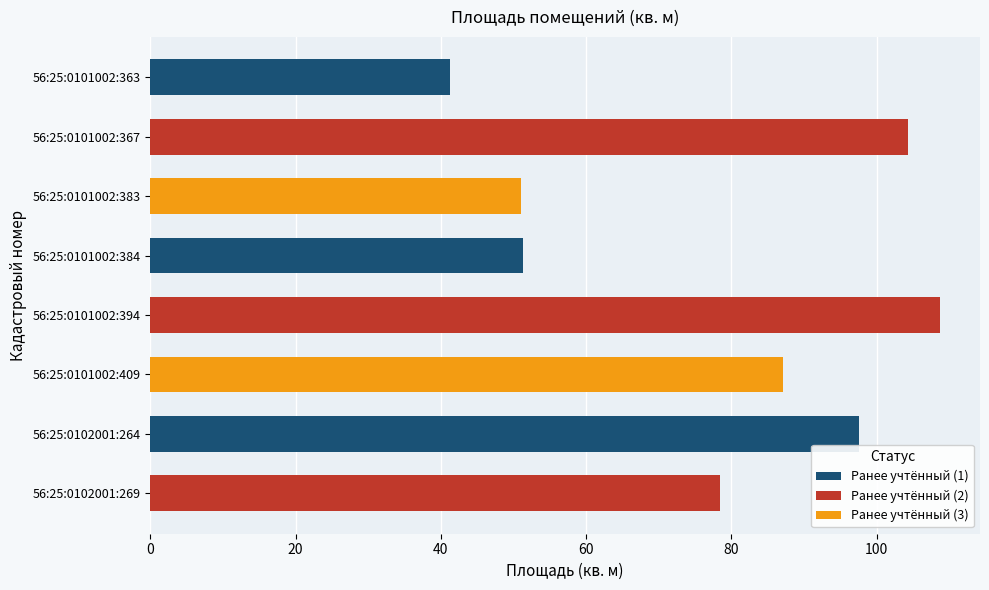

What is the sum of all values?

620.0